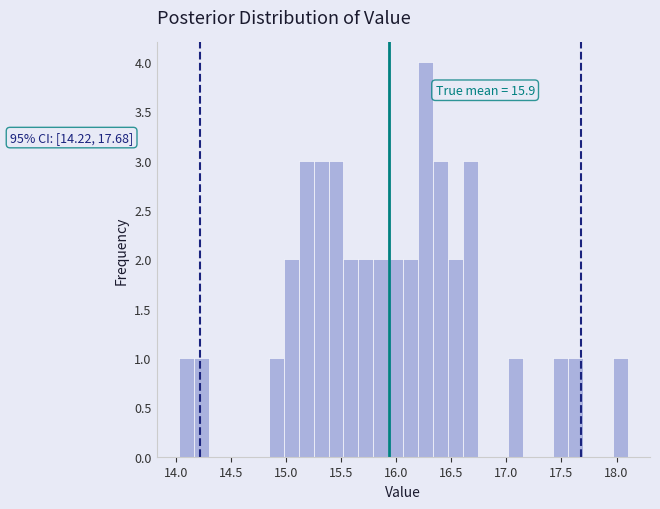

Read against the x-axis, roughly where is the centre of the tallest bar?

16.25